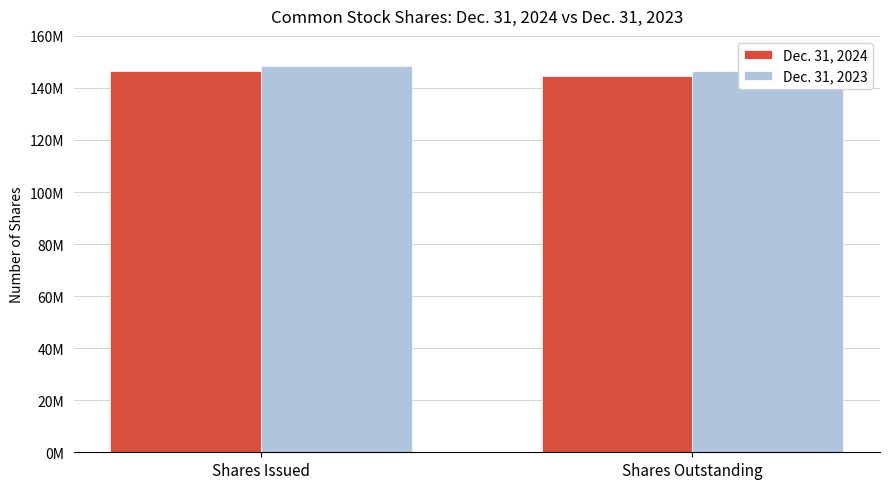

Which has a higher value, Shares Issued or Shares Outstanding?

Shares Issued